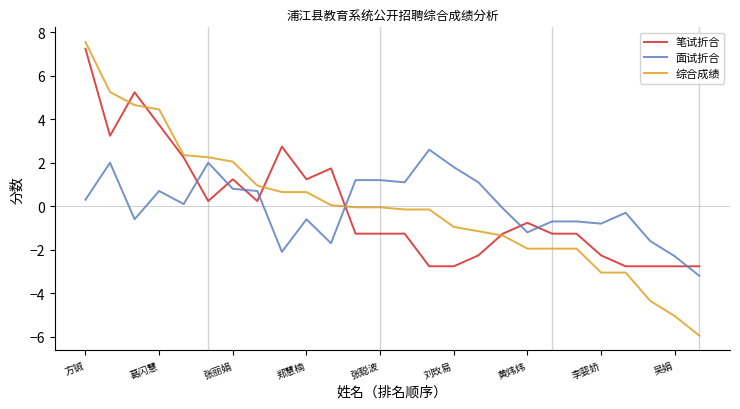

How many negative values does the 笔试折合 series have?

15